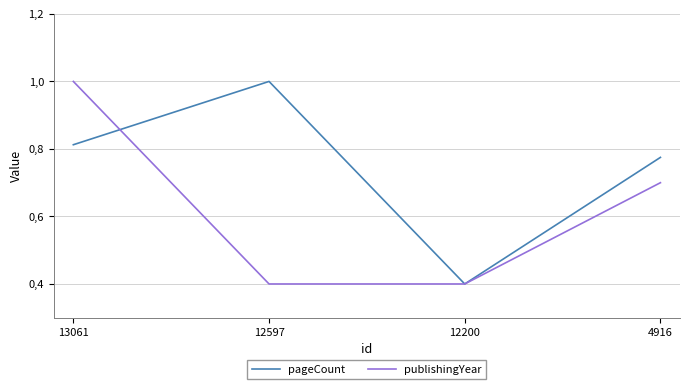

Does the chart have visible grid lines?

Yes